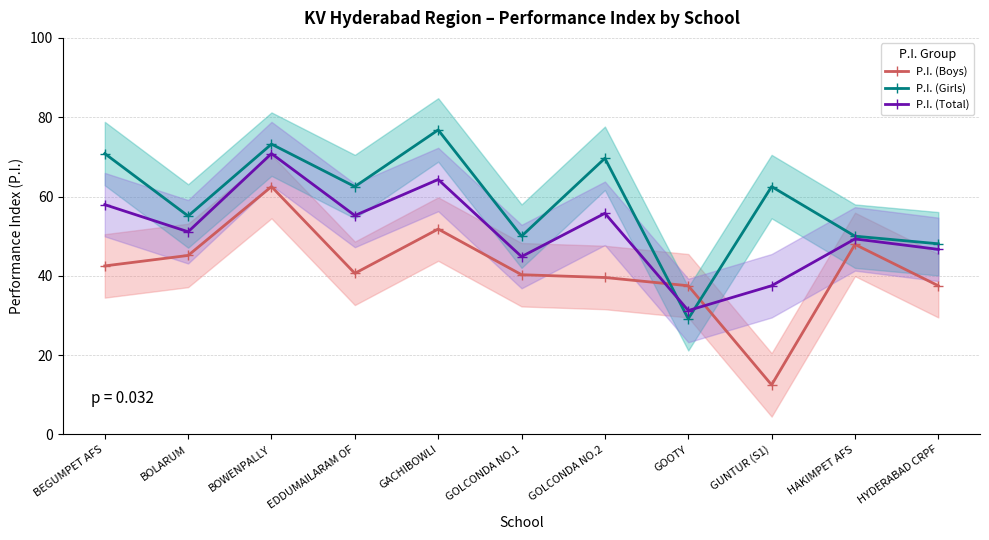

What is the maximum value for P.I. (Girls)?

76.8